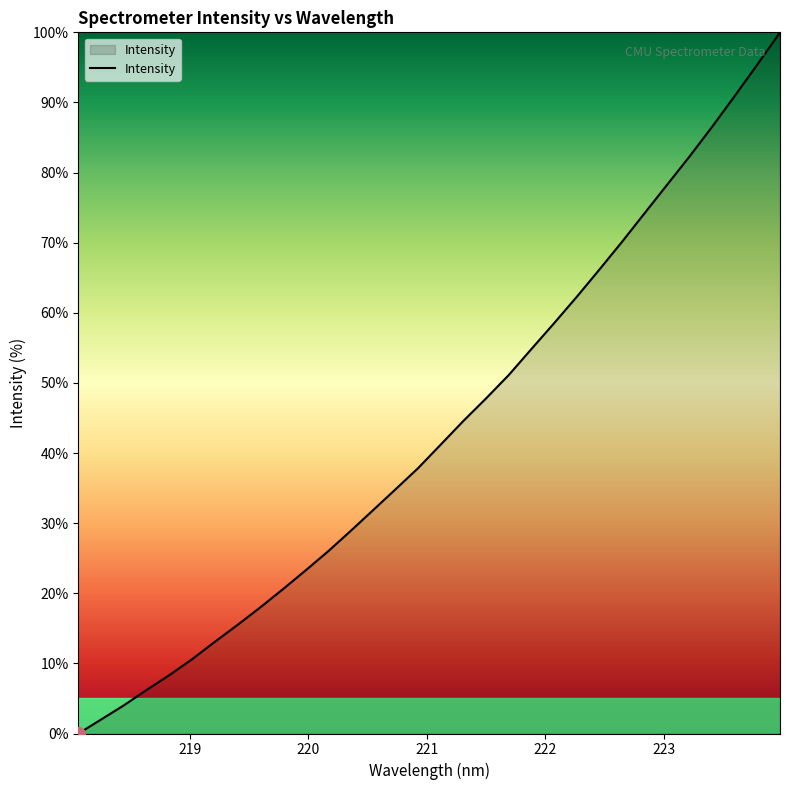

What is the greatest value displayed?

100.0